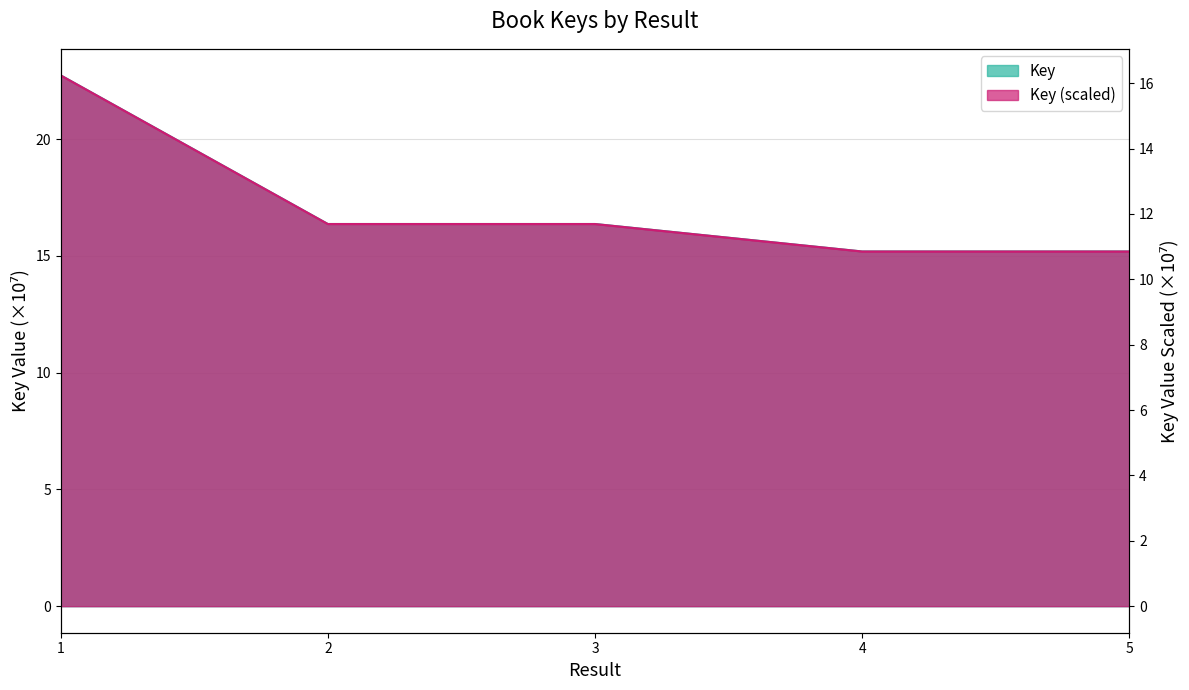

Is it true that the value at 4 is 10.9?

True